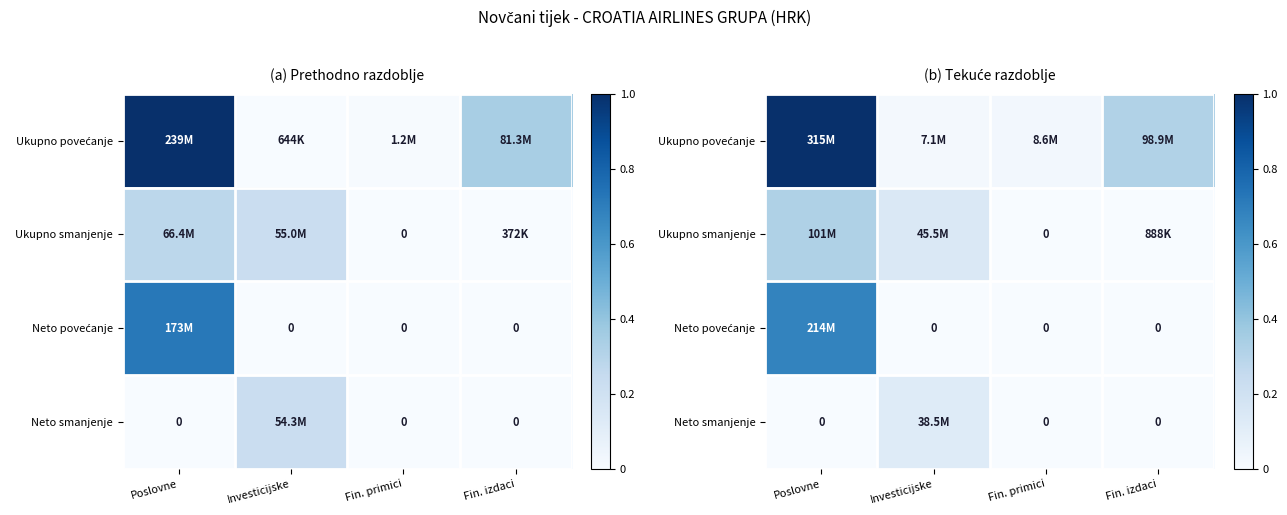

Is it true that Neto povećanje equals 0.0 at Investicijske?

True